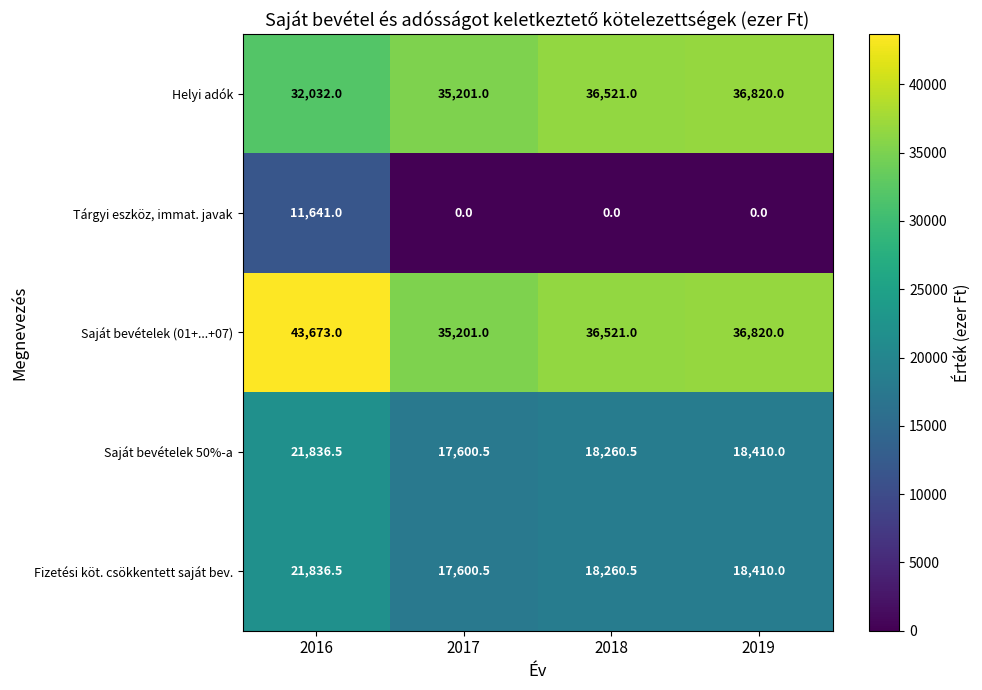

At how many categories does at least one series exceed 20939?

4